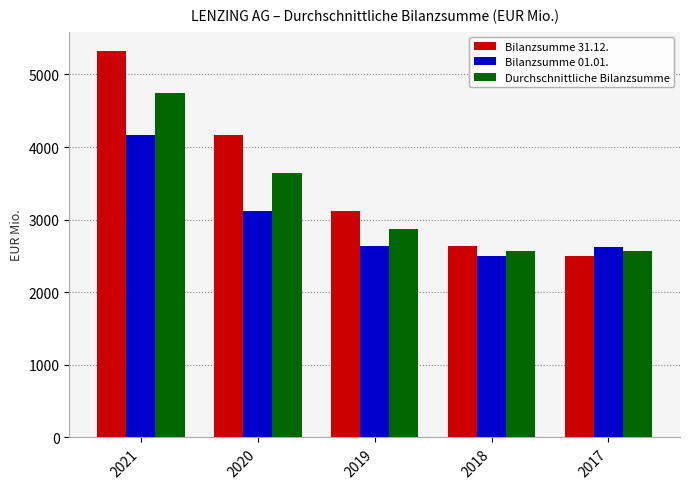

How many values in the Bilanzsumme 01.01. series exceed 2630?

3